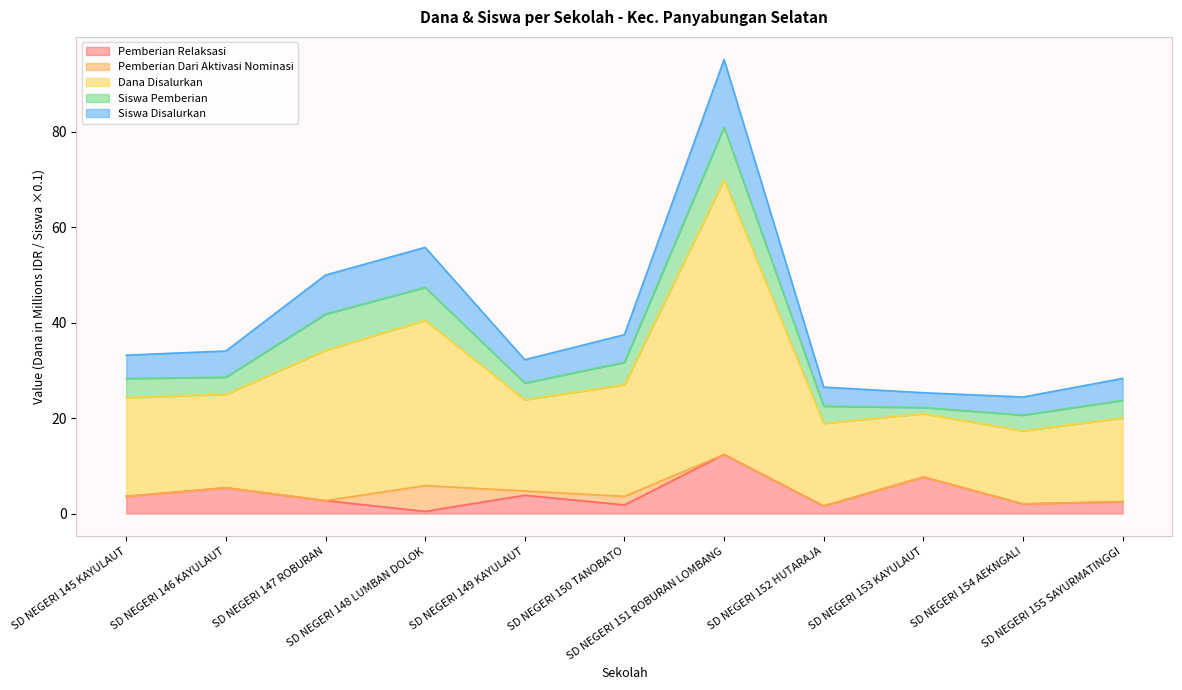

What are all the series names shown in the legend?

Pemberian Relaksasi, Pemberian Dari Aktivasi Nominasi, Dana Disalurkan, Siswa Pemberian, Siswa Disalurkan